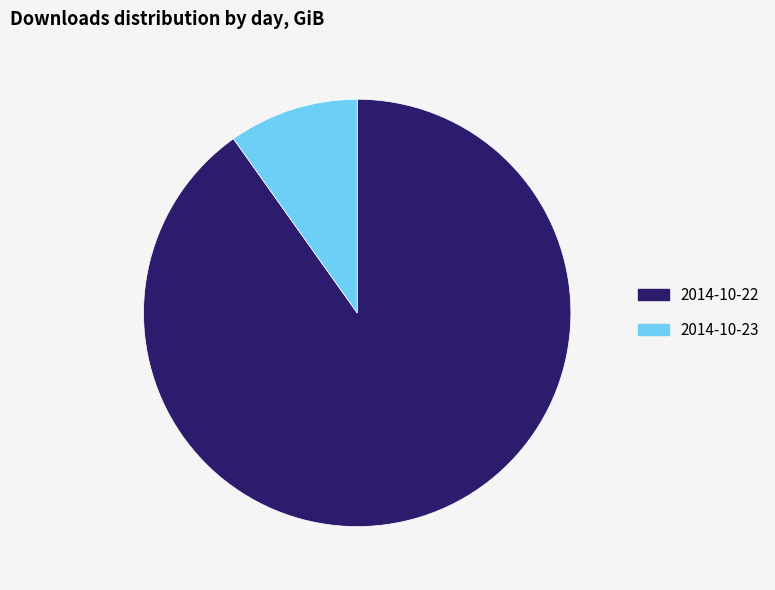

Is there a majority slice in this chart?

Yes